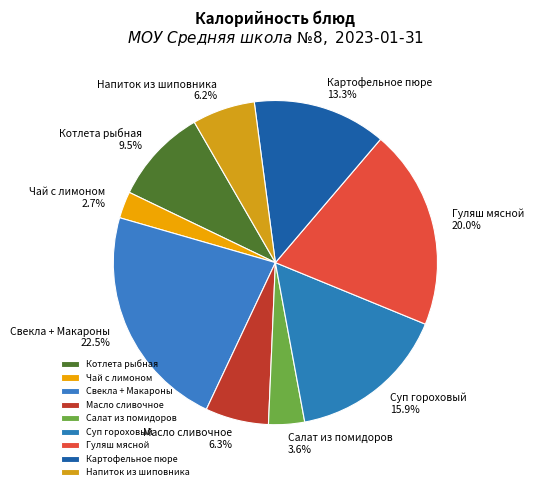

Approximately how many times larger is the value at Картофельное пюре compared to Напиток из шиповника?

2.1